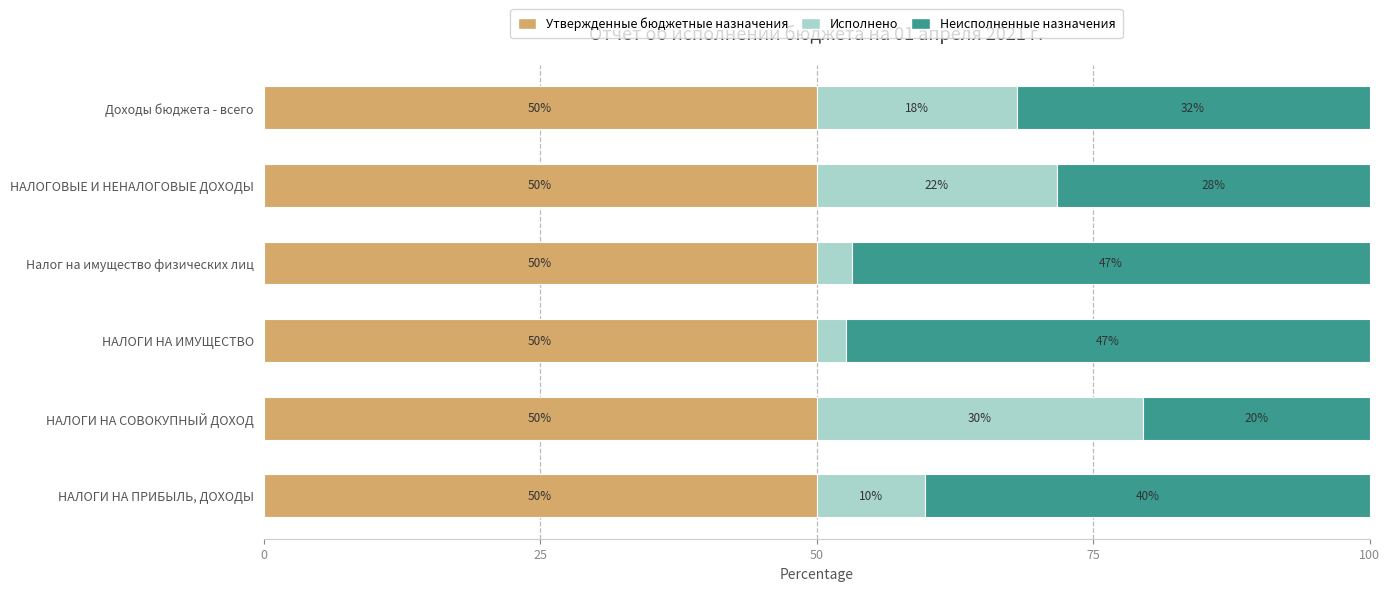

The Утвержденные бюджетные назначения series shows 50.0 at НАЛОГИ НА ИМУЩЕСТВО. True or false?

True